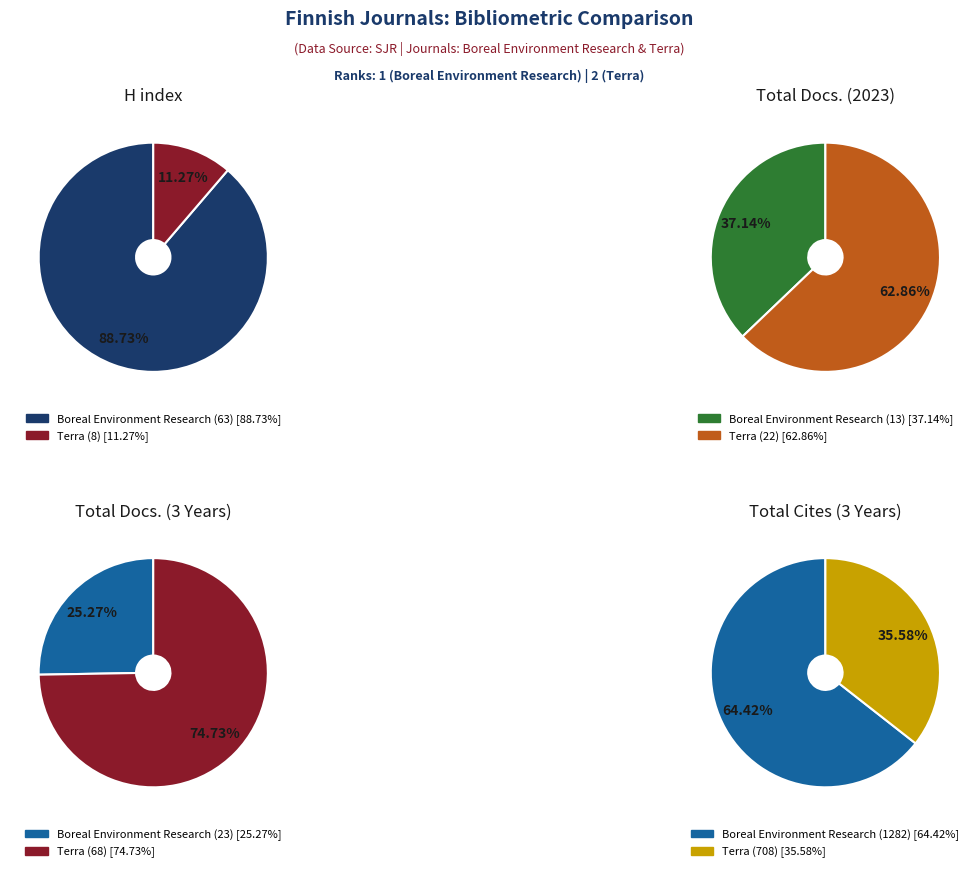

Combined, do Boreal Environment Research and Terra account for over 50%?

Yes